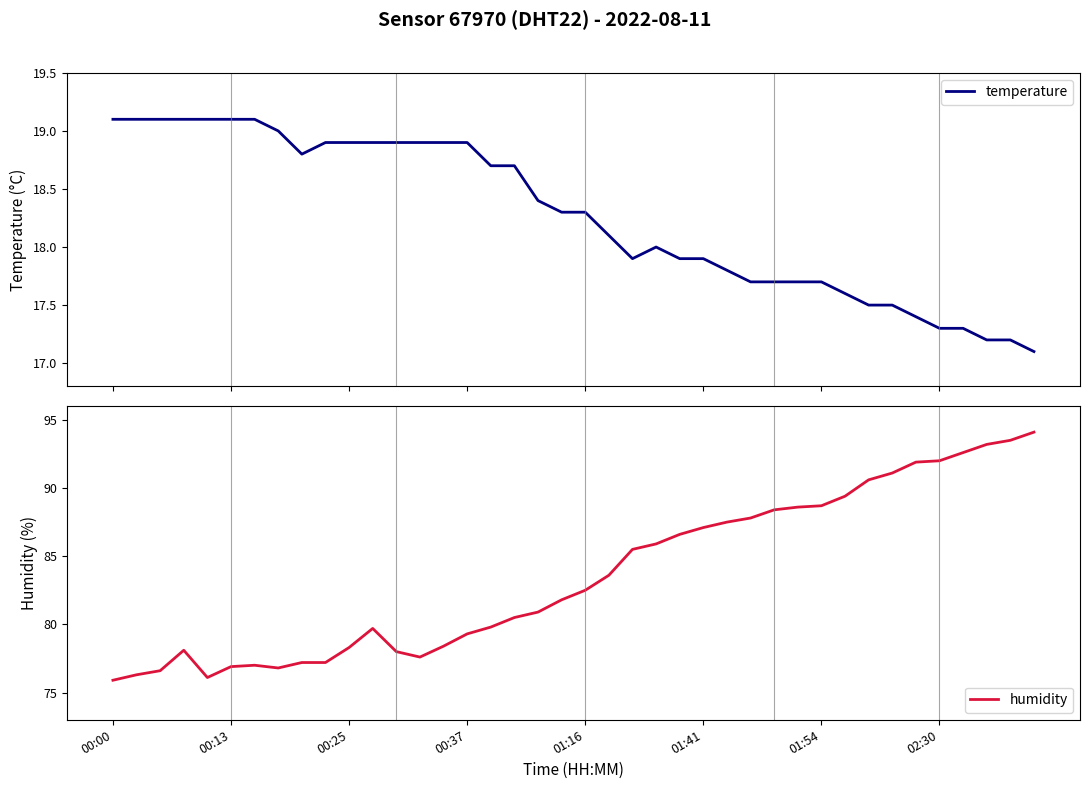

True or false: temperature and humidity intersect in this chart.

False